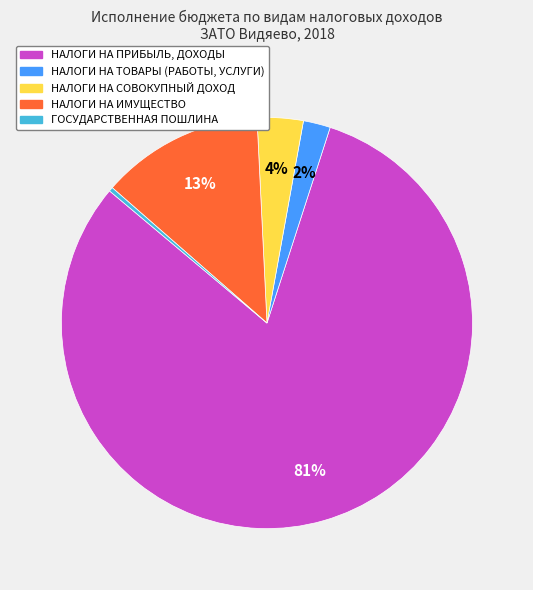

How many slices are in this pie chart?

5